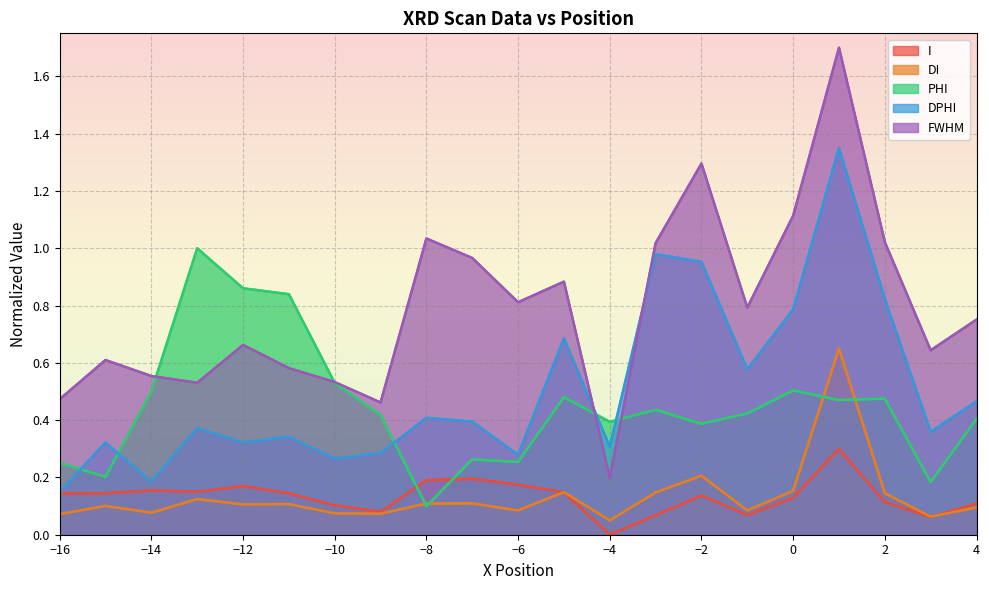

What are all the series names shown in the legend?

I, DI, PHI, DPHI, FWHM